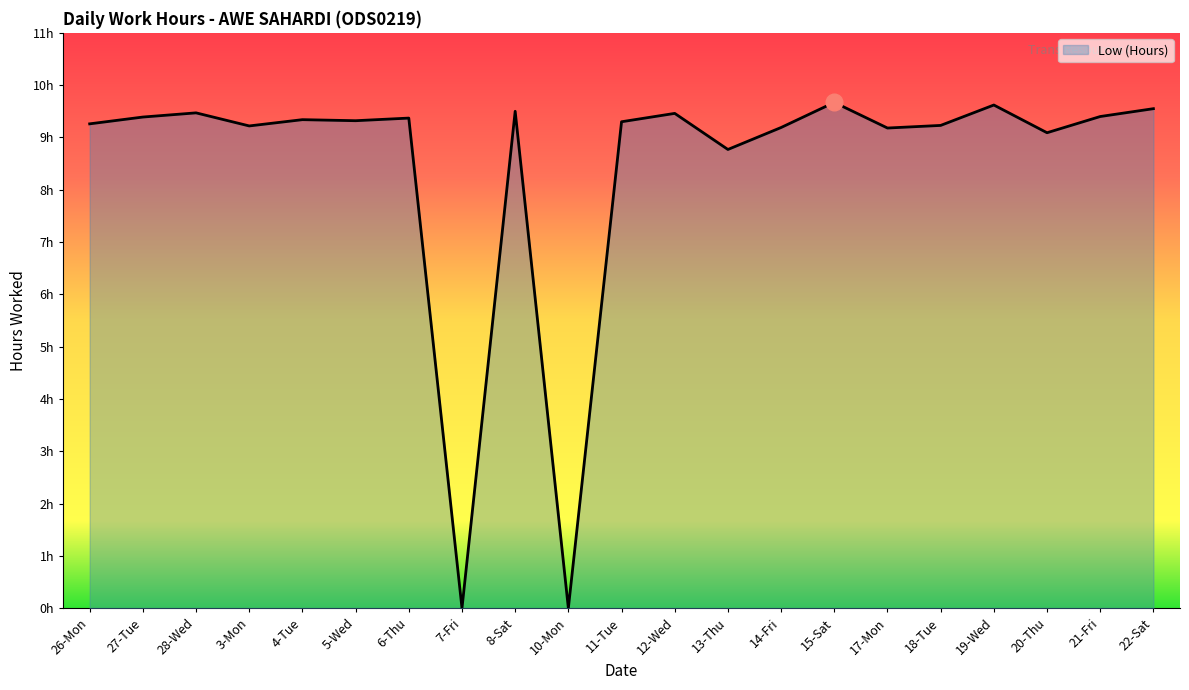

What is the change in value from 5-Wed to 18-Tue?

-0.1